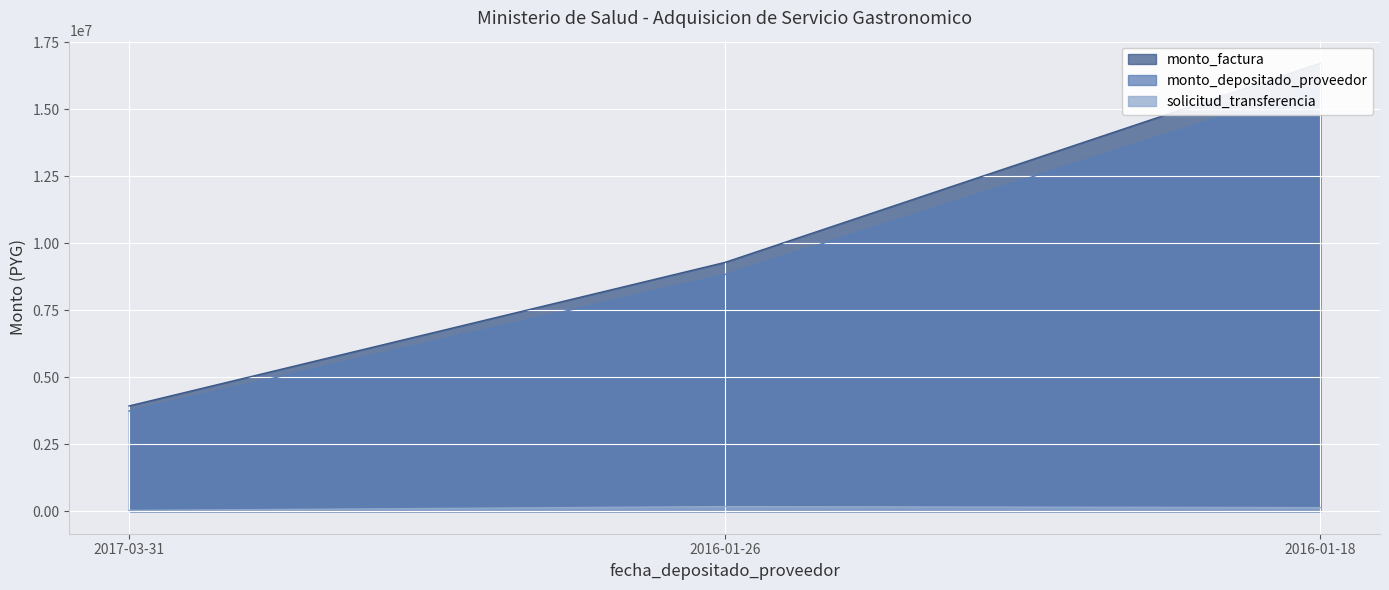

At 2016-01-26, list the series in order from smallest to largest.

solicitud_transferencia, monto_depositado_proveedor, monto_factura